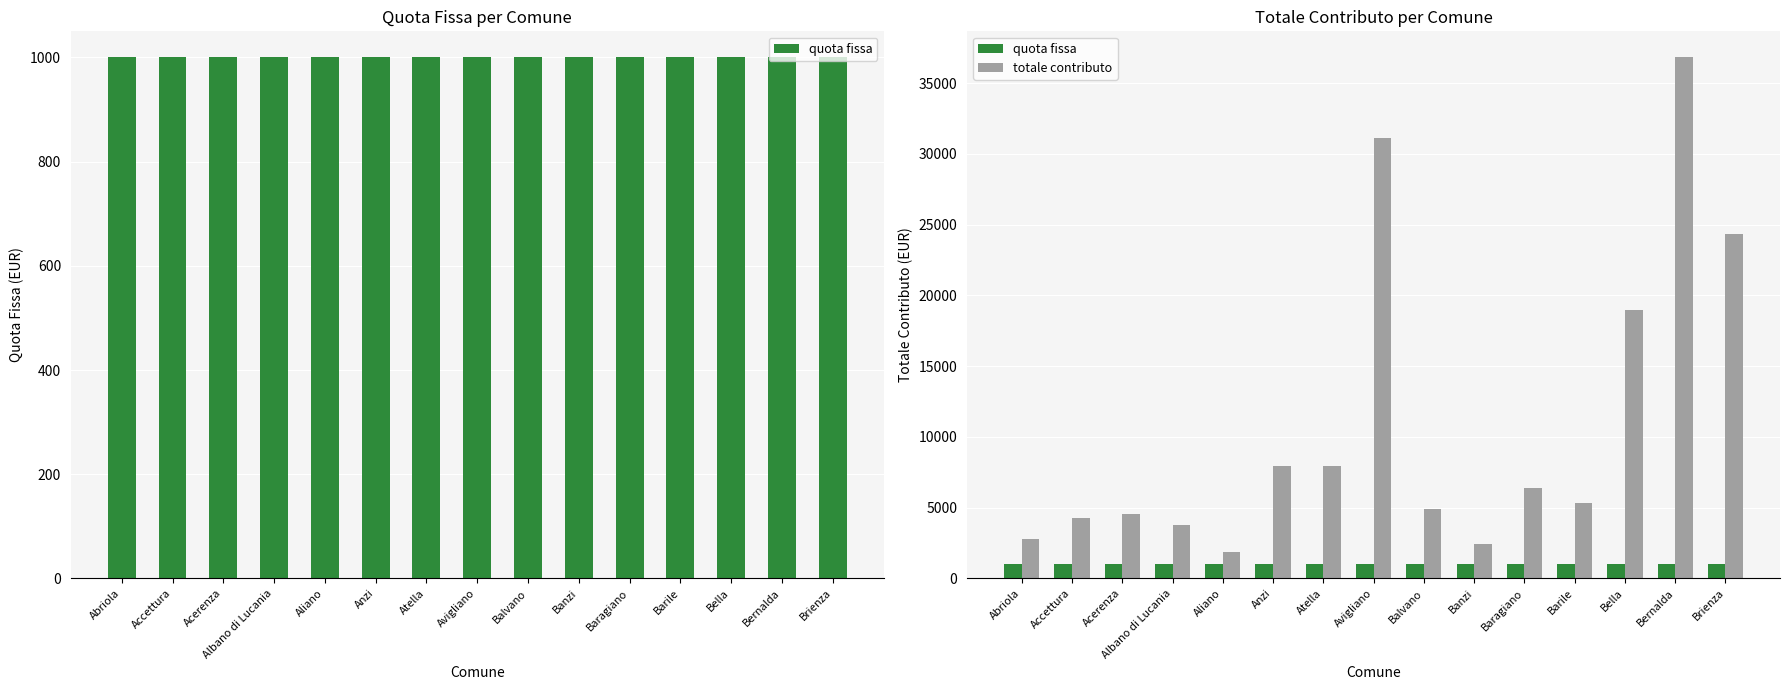

What position from the right is Albano di Lucania?

12